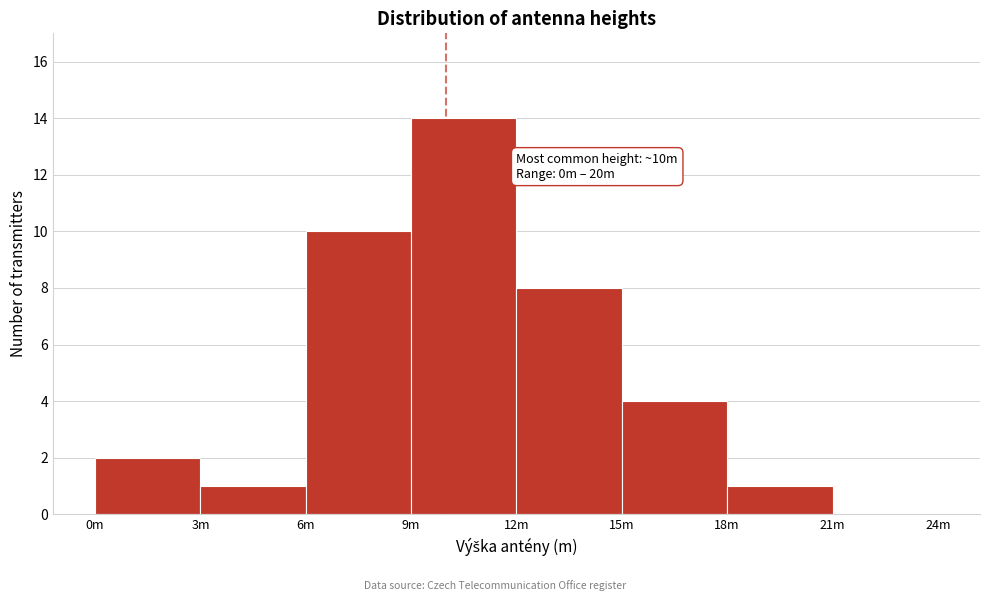

Reading left to right, what are all the values shown in this chart?

0m=2	3m=1	6m=10	9m=14	12m=8	15m=4	18m=1	21m=0